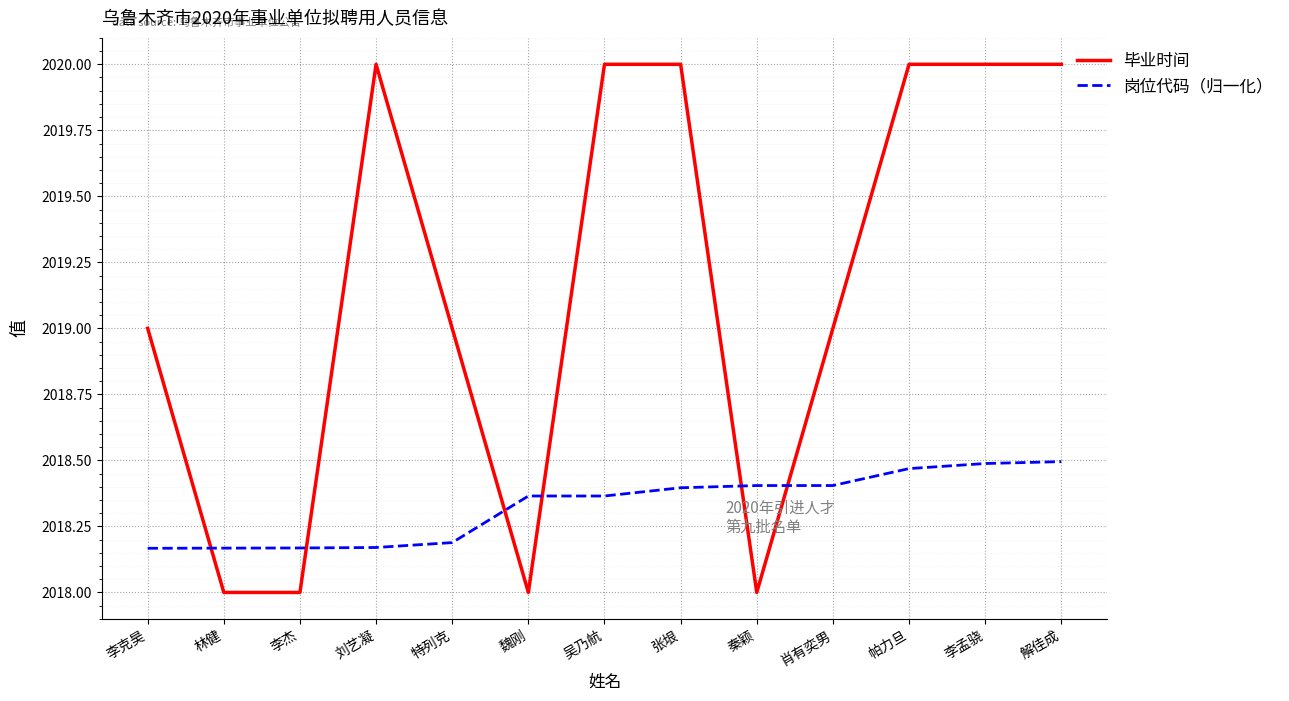

At 魏刚, list the series in order from largest to smallest.

岗位代码（归一化）, 毕业时间